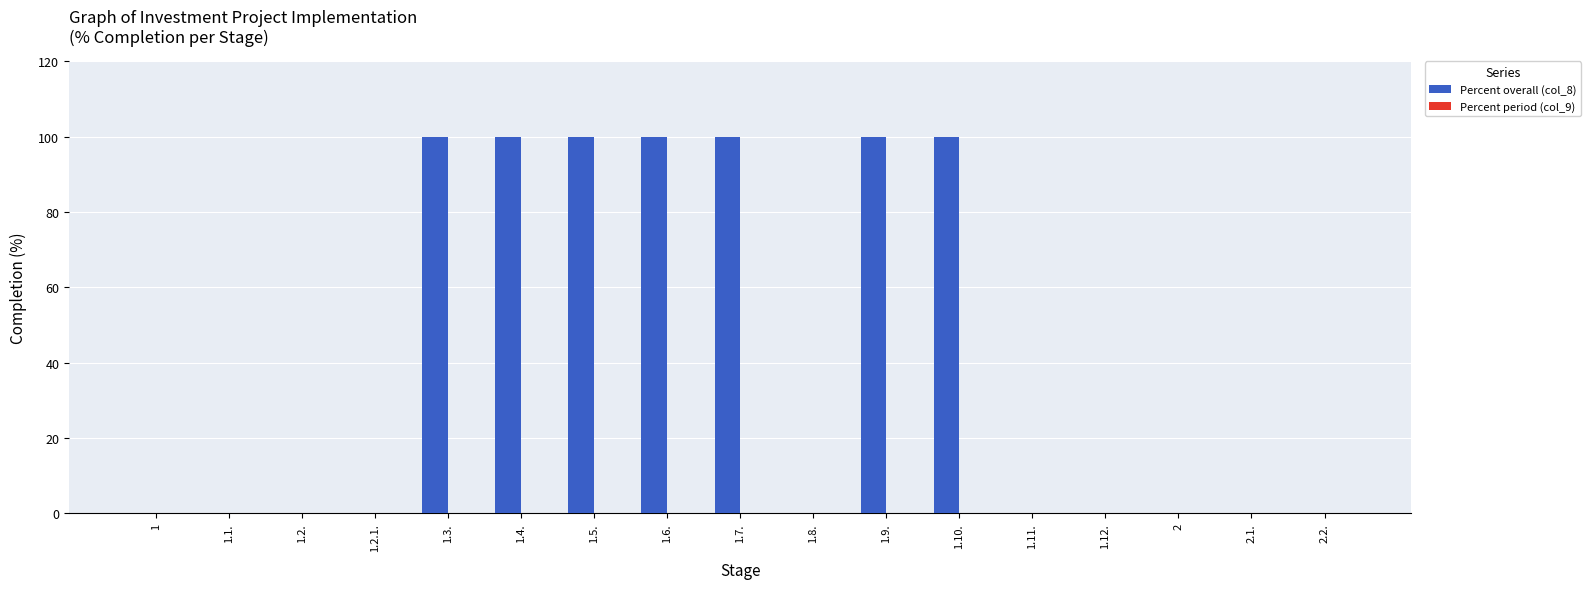

Reading left to right, transcribe all the data shown in this chart.

1=0	1.1.=0	1.2.=0	1.2.1.=0	1.3.=100	1.4.=100	1.5.=100	1.6.=100	1.7.=100	1.8.=0	1.9.=100	1.10.=100	1.11.=0	1.12.=0	2=0	2.1.=0	2.2.=0